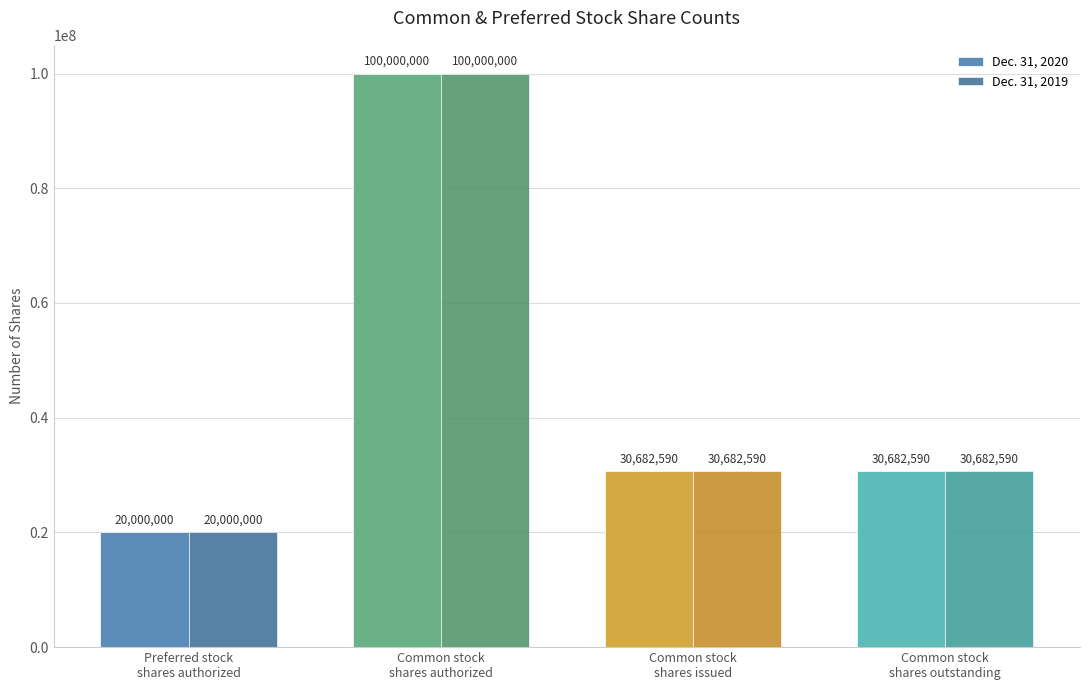

What is the value of the Dec. 31, 2020 bar at the 1st from the left?

20000000